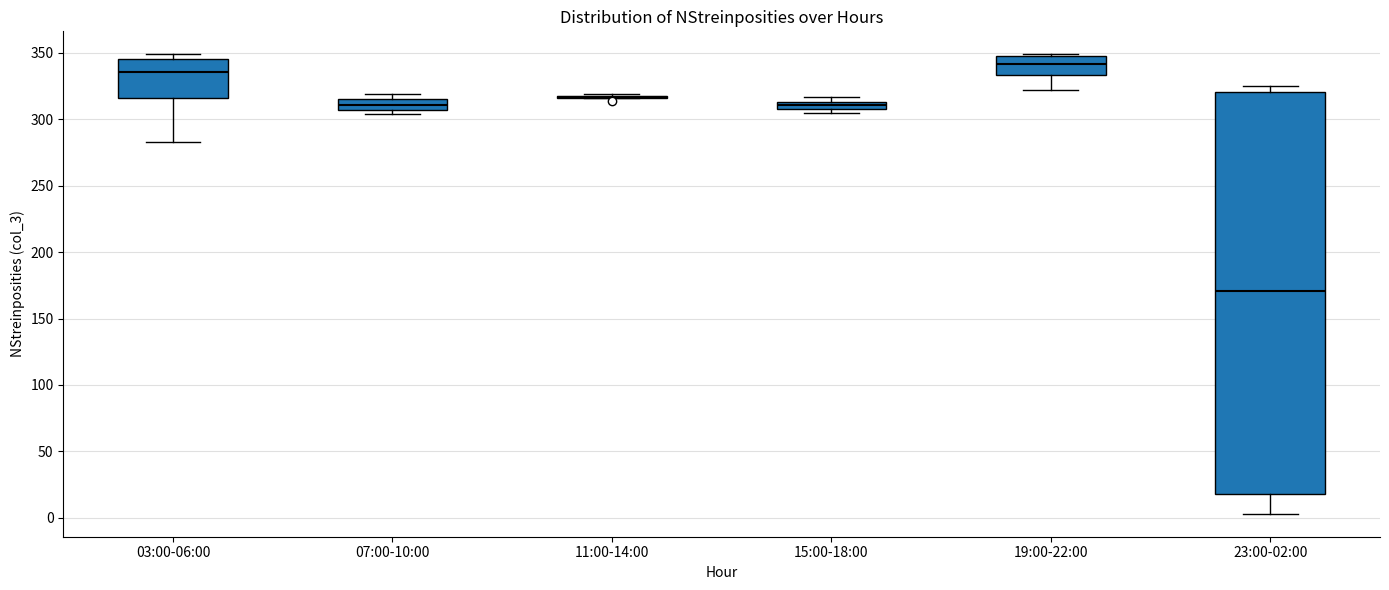

Which box is the tallest, from its lower edge to its upper edge?

23:00-02:00